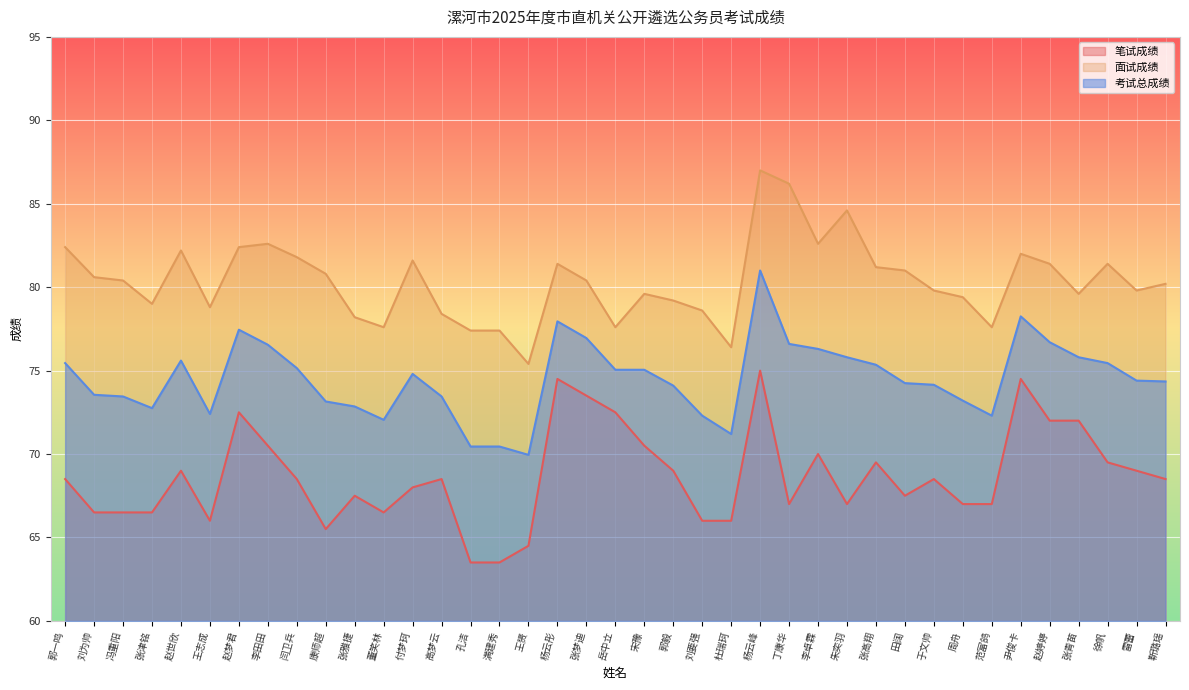

Where is 笔试成绩 nearest to the value 69?

赵世欣